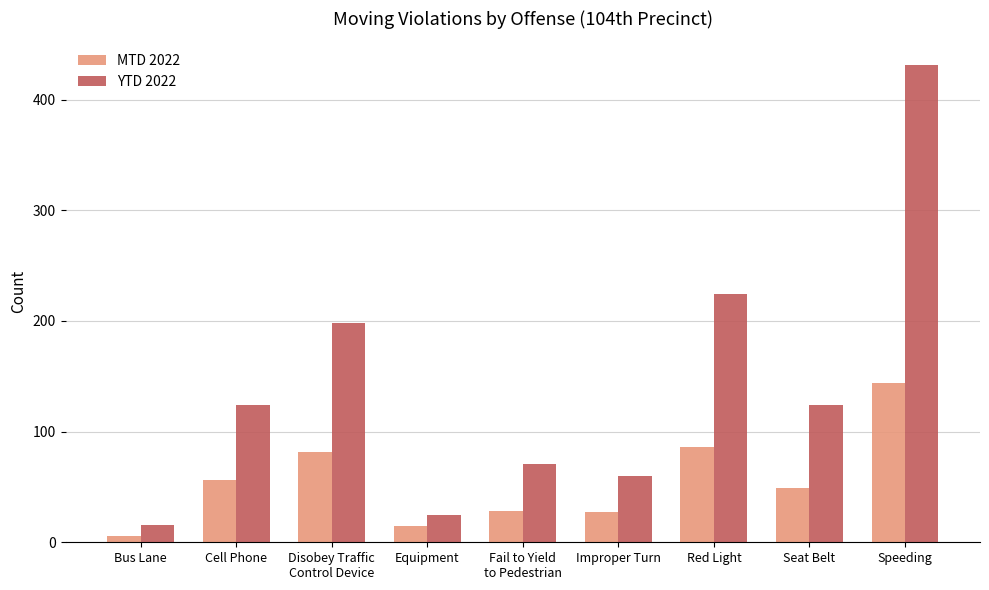

Rank the series by their average value, from lowest to highest.

MTD 2022, YTD 2022